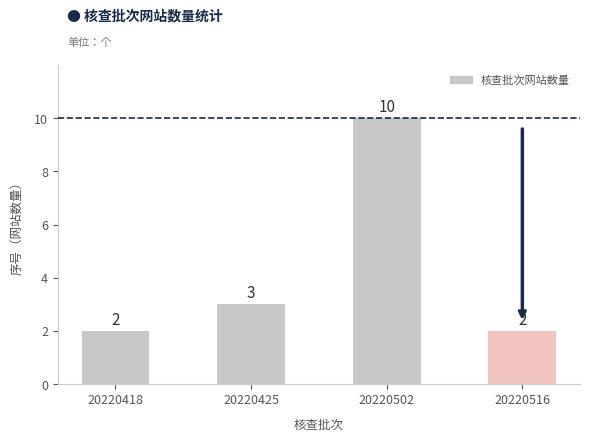

What is the value of the 2nd bar from the left?

3